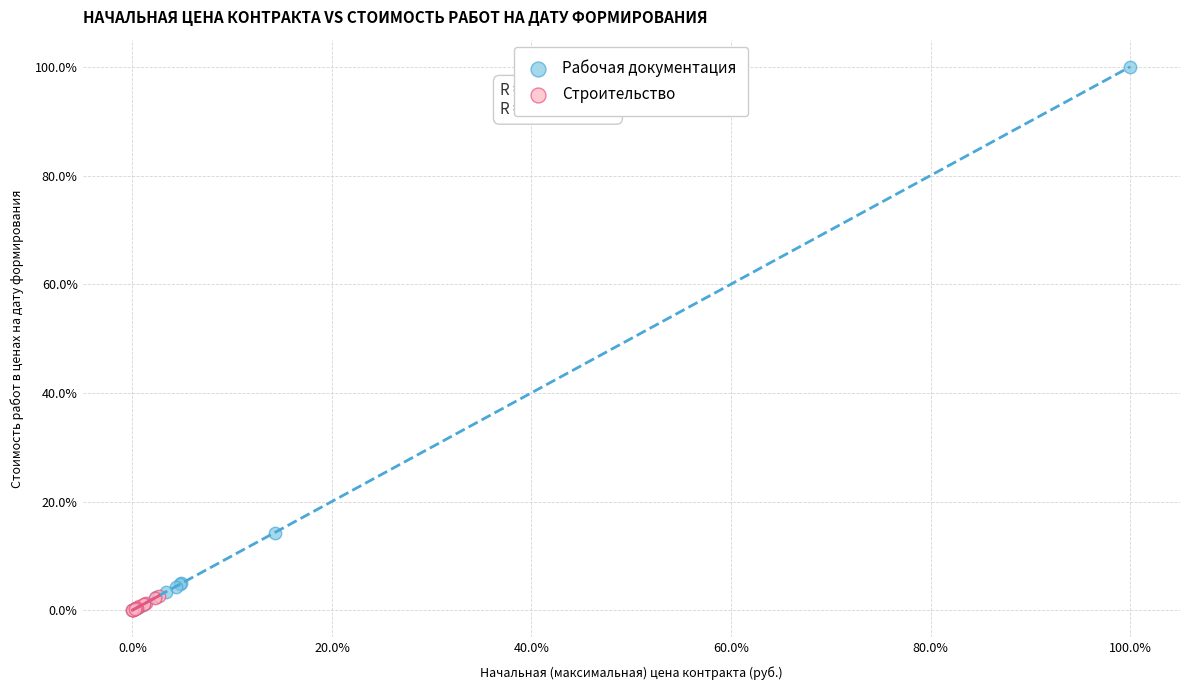

What are all the series names shown in the legend?

Рабочая документация, Строительство